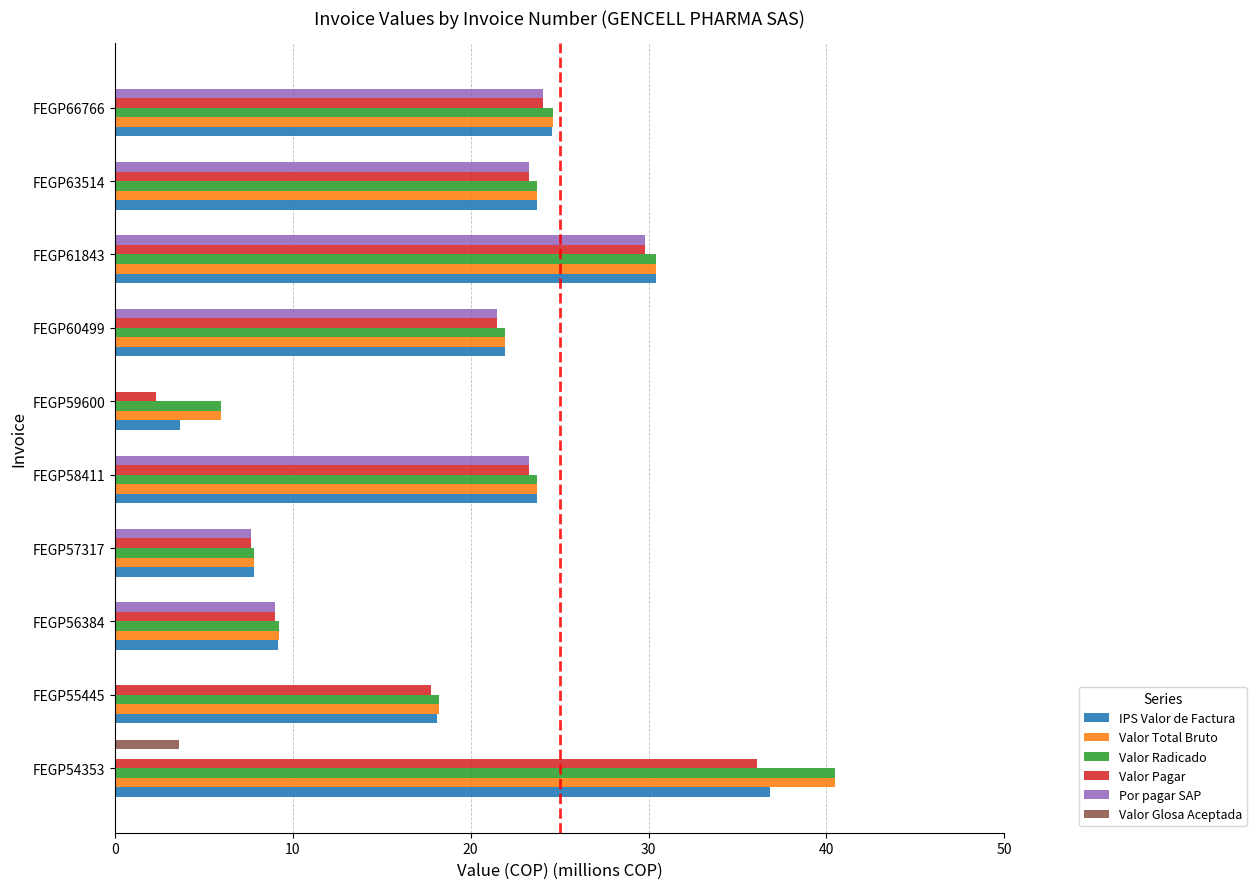

Between FEGP55445 and FEGP66766, which series saw the biggest shift?

Por pagar SAP